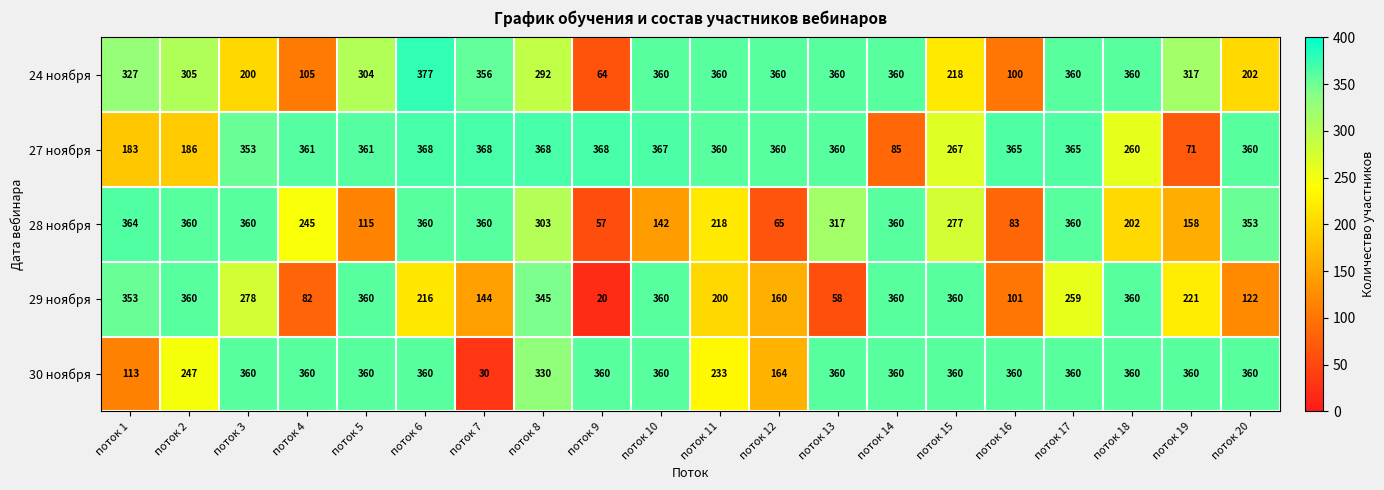

What is the sum of the 29 ноября values at поток 6 and поток 19?

437